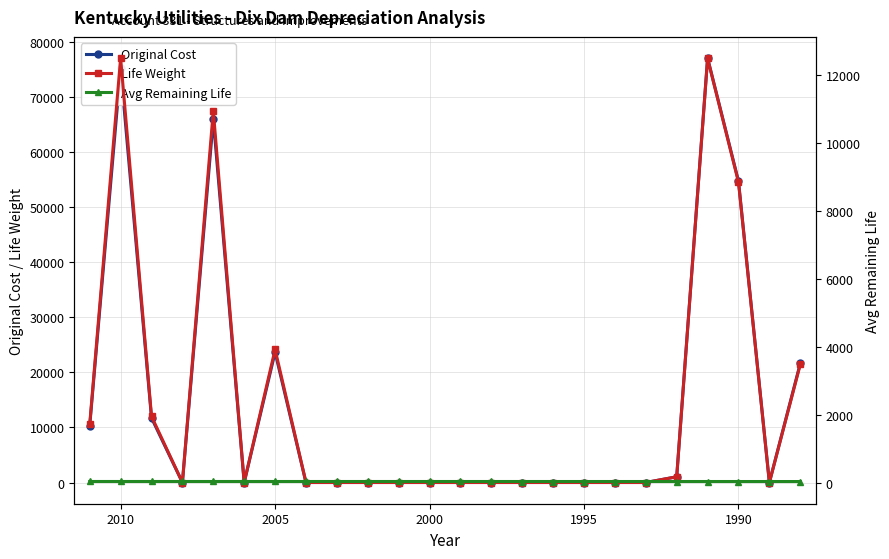

Reading left to right, transcribe all the data shown in this chart.

Original Cost: 10314.2	75260.1	11732.4	0.0	66025.1	0.0	23670.3	0.0	0.0	0.0	0.0	0.0	0.0	0.0	0.0	0.0	0.0	0.0	0.0	1037.0	77146.0	54778.0	0.0	21653.5
Life Weight: 1714.7	12506.5	1948.7	0.0	10952.9	0.0	3920.7	0.0	0.0	0.0	0.0	0.0	0.0	0.0	0.0	0.0	0.0	0.0	0.0	168.4	12497.0	8851.4	0.0	3480.2
Avg Remaining Life: 29.9	29.9	29.9	29.9	29.9	29.8	29.8	29.8	29.8	29.7	29.7	29.7	29.6	29.6	29.5	29.5	29.4	29.4	29.3	29.2	29.2	29.1	29.0	28.9